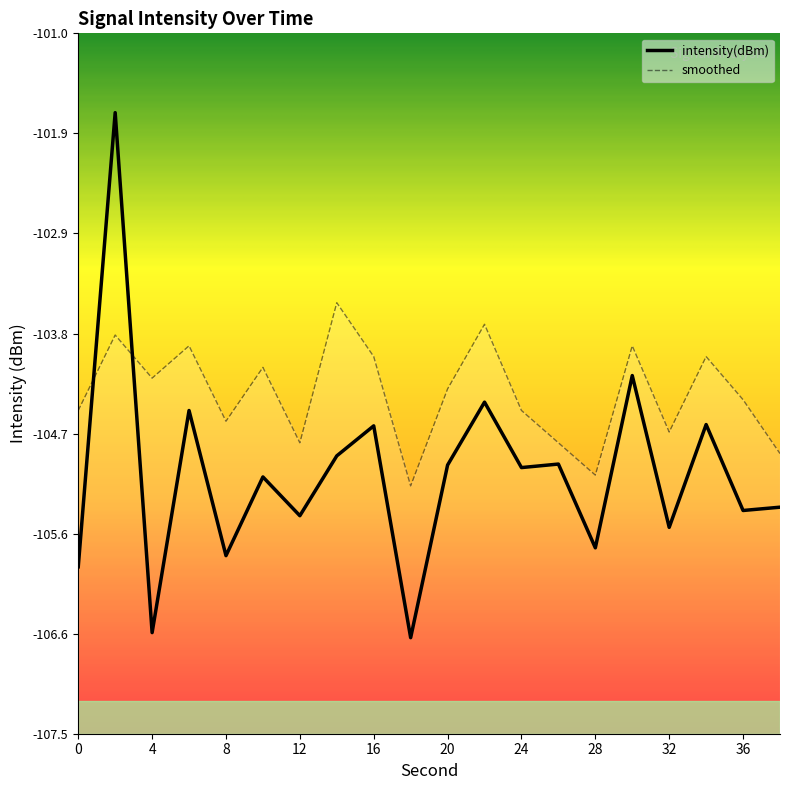

What is the difference between the highest and lowest values at 32?

0.9